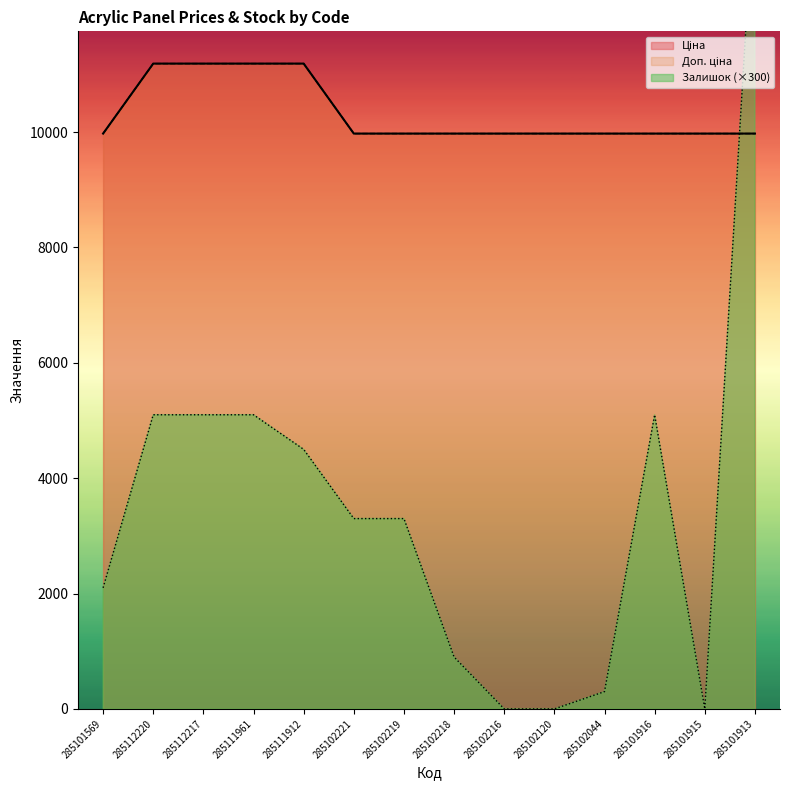

At how many categories does at least one series exceed 4583?

14